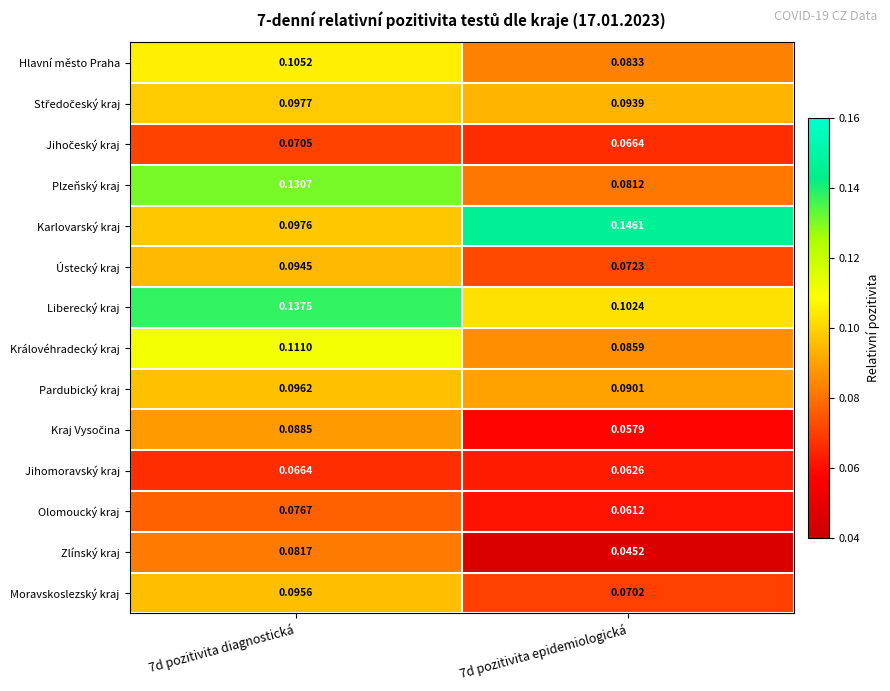

Which series has the largest range (max minus min)?

Plzeňský kraj